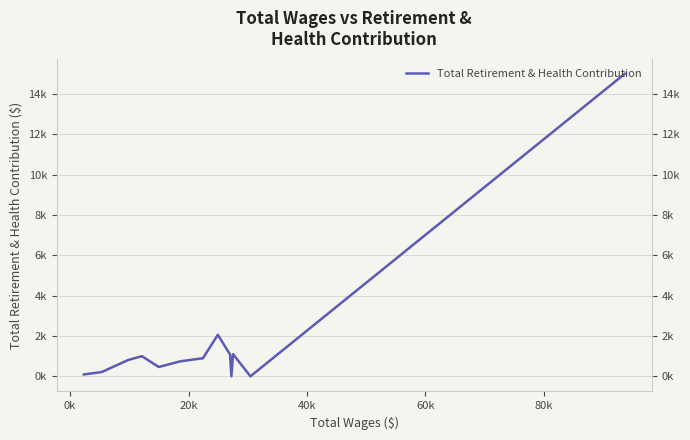

What is the value of the 10th point from the left?

1000